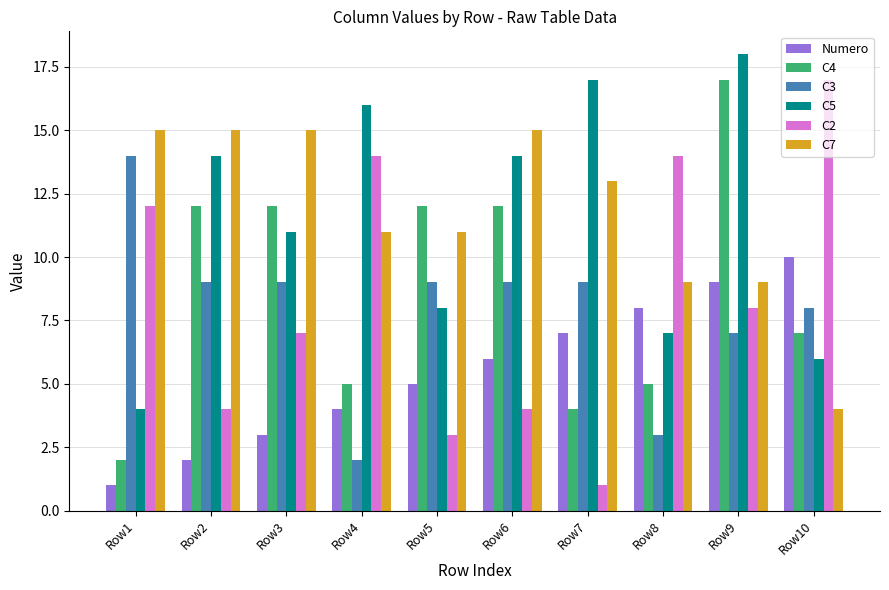

At which label does C2 first exceed 8?

Row1